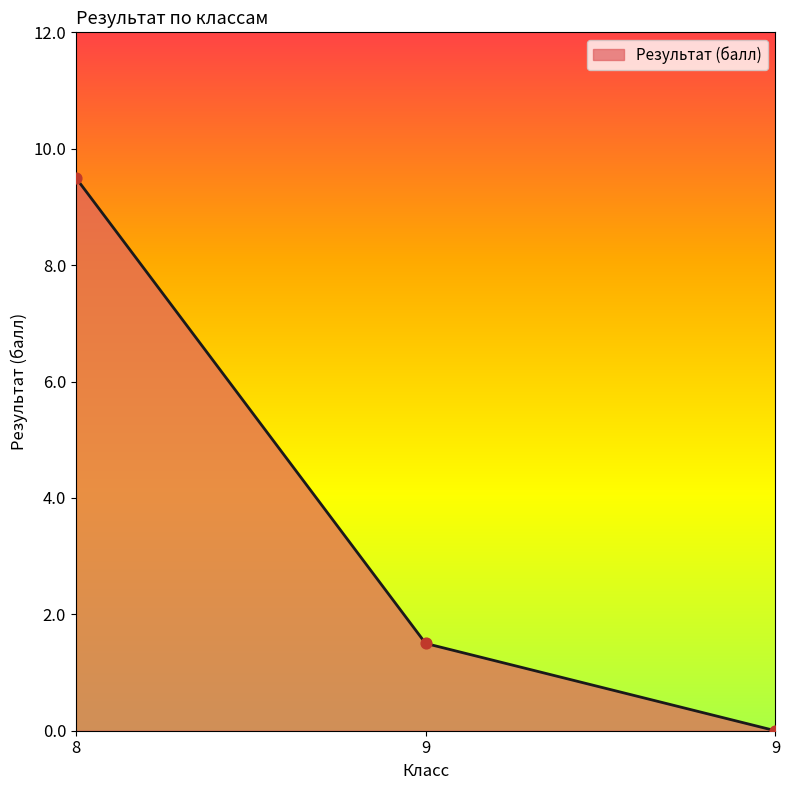

What is the change in value from 9 to 9?

-1.5